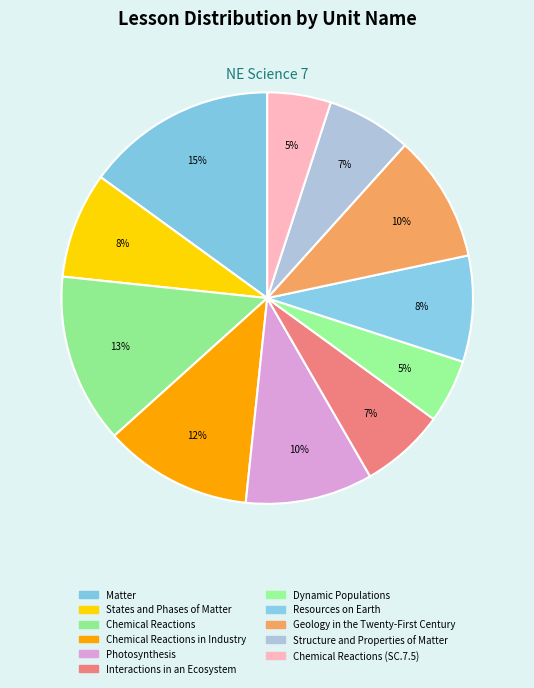

What is the largest slice in the pie chart?

Matter